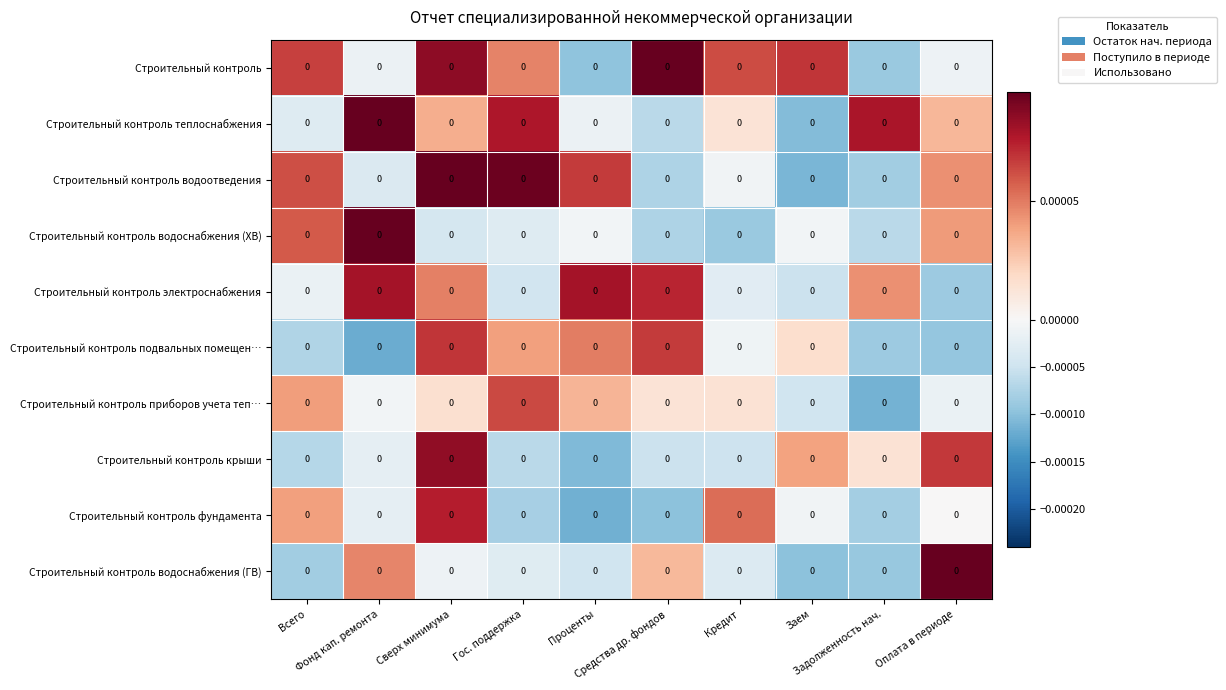

Reading left to right, transcribe all the data shown in this chart.

Строительный контроль: Всего=0.0	Фонд кап. ремонта=0.0	Сверх минимума=0.0	Гос. поддержка=0.0	Проценты=0.0	Средства др. фондов=0.0	Кредит=0.0	Заем=0.0	Задолженность нач.=0.0	Оплата в периоде=0.0
Строительный контроль теплоснабжения: Всего=0.0	Фонд кап. ремонта=0.0	Сверх минимума=0.0	Гос. поддержка=0.0	Проценты=0.0	Средства др. фондов=0.0	Кредит=0.0	Заем=0.0	Задолженность нач.=0.0	Оплата в периоде=0.0
Строительный контроль водоотведения: Всего=0.0	Фонд кап. ремонта=0.0	Сверх минимума=0.0	Гос. поддержка=0.0	Проценты=0.0	Средства др. фондов=0.0	Кредит=0.0	Заем=0.0	Задолженность нач.=0.0	Оплата в периоде=0.0
Строительный контроль водоснабжения (ХВ): Всего=0.0	Фонд кап. ремонта=0.0	Сверх минимума=0.0	Гос. поддержка=0.0	Проценты=0.0	Средства др. фондов=0.0	Кредит=0.0	Заем=0.0	Задолженность нач.=0.0	Оплата в периоде=0.0
Строительный контроль электроснабжения: Всего=0.0	Фонд кап. ремонта=0.0	Сверх минимума=0.0	Гос. поддержка=0.0	Проценты=0.0	Средства др. фондов=0.0	Кредит=0.0	Заем=0.0	Задолженность нач.=0.0	Оплата в периоде=0.0
Строительный контроль подвальных помещен…: Всего=0.0	Фонд кап. ремонта=0.0	Сверх минимума=0.0	Гос. поддержка=0.0	Проценты=0.0	Средства др. фондов=0.0	Кредит=0.0	Заем=0.0	Задолженность нач.=0.0	Оплата в периоде=0.0
Строительный контроль приборов учета теп…: Всего=0.0	Фонд кап. ремонта=0.0	Сверх минимума=0.0	Гос. поддержка=0.0	Проценты=0.0	Средства др. фондов=0.0	Кредит=0.0	Заем=0.0	Задолженность нач.=0.0	Оплата в периоде=0.0
Строительный контроль крыши: Всего=0.0	Фонд кап. ремонта=0.0	Сверх минимума=0.0	Гос. поддержка=0.0	Проценты=0.0	Средства др. фондов=0.0	Кредит=0.0	Заем=0.0	Задолженность нач.=0.0	Оплата в периоде=0.0
Строительный контроль фундамента: Всего=0.0	Фонд кап. ремонта=0.0	Сверх минимума=0.0	Гос. поддержка=0.0	Проценты=0.0	Средства др. фондов=0.0	Кредит=0.0	Заем=0.0	Задолженность нач.=0.0	Оплата в периоде=0.0
Строительный контроль водоснабжения (ГВ): Всего=0.0	Фонд кап. ремонта=0.0	Сверх минимума=0.0	Гос. поддержка=0.0	Проценты=0.0	Средства др. фондов=0.0	Кредит=0.0	Заем=0.0	Задолженность нач.=0.0	Оплата в периоде=0.0